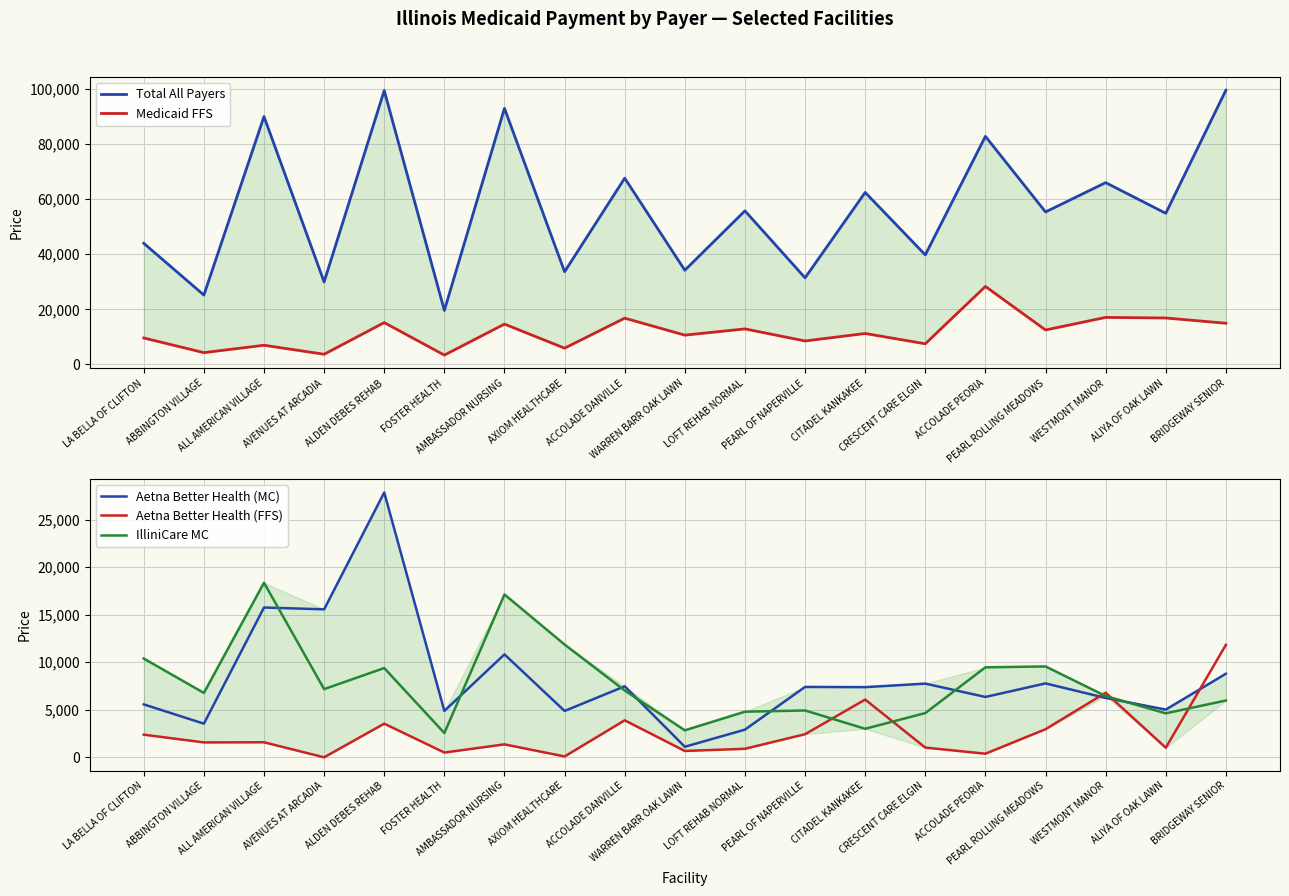

At which category does Total All Payers reach its first local valley?

ABBINGTON VILLAGE